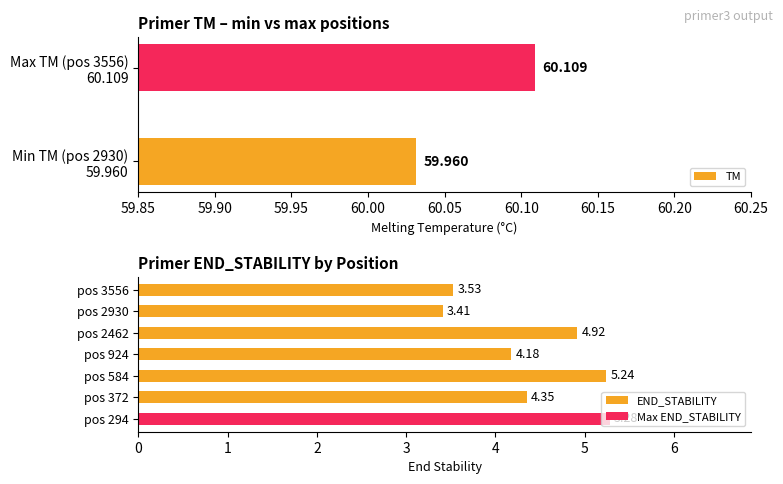

What is the sum of all values?

30.9